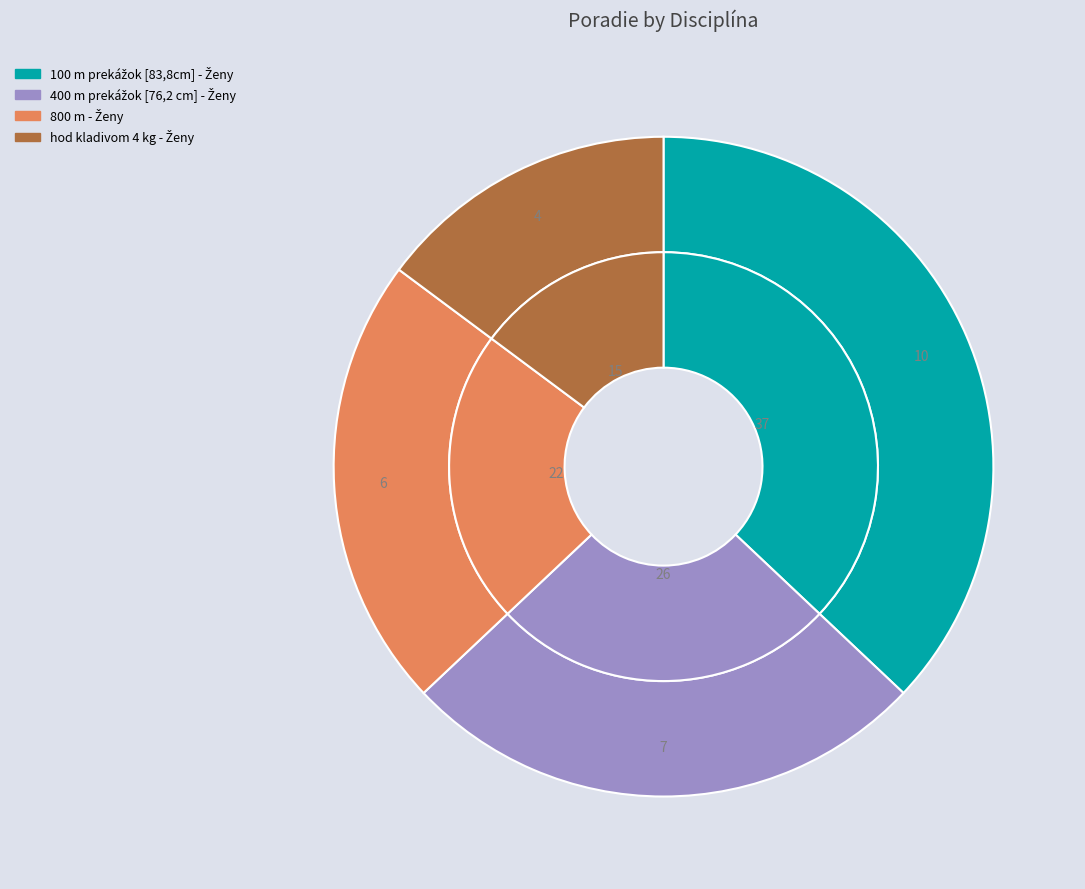

To the nearest percent, what is the combined percentage of hod kladivom 4 kg - Ženy and 100 m prekážok [83,8cm] - Ženy?

52%